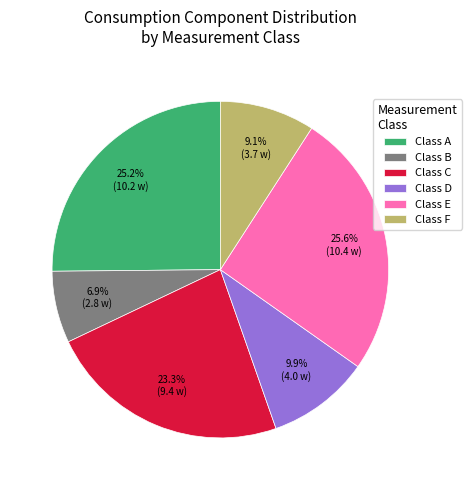

What percentage is NOT represented by Class C?

76.7%